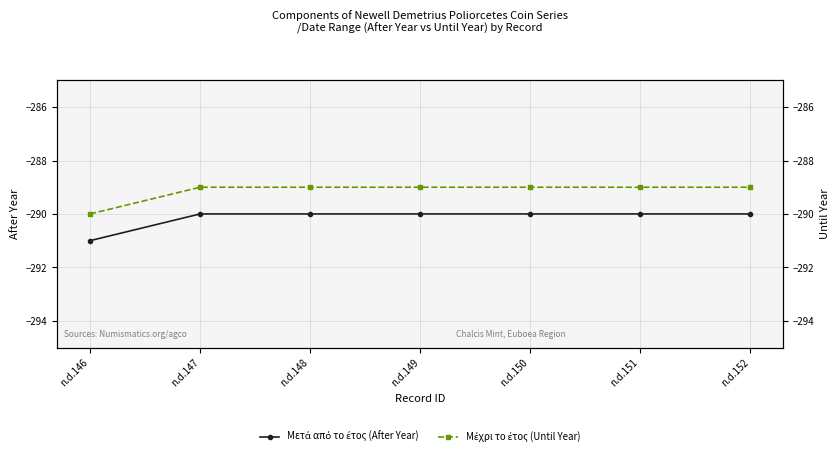

The Μέχρι το έτος (Until Year) series shows -110 at n.d.146. True or false?

False